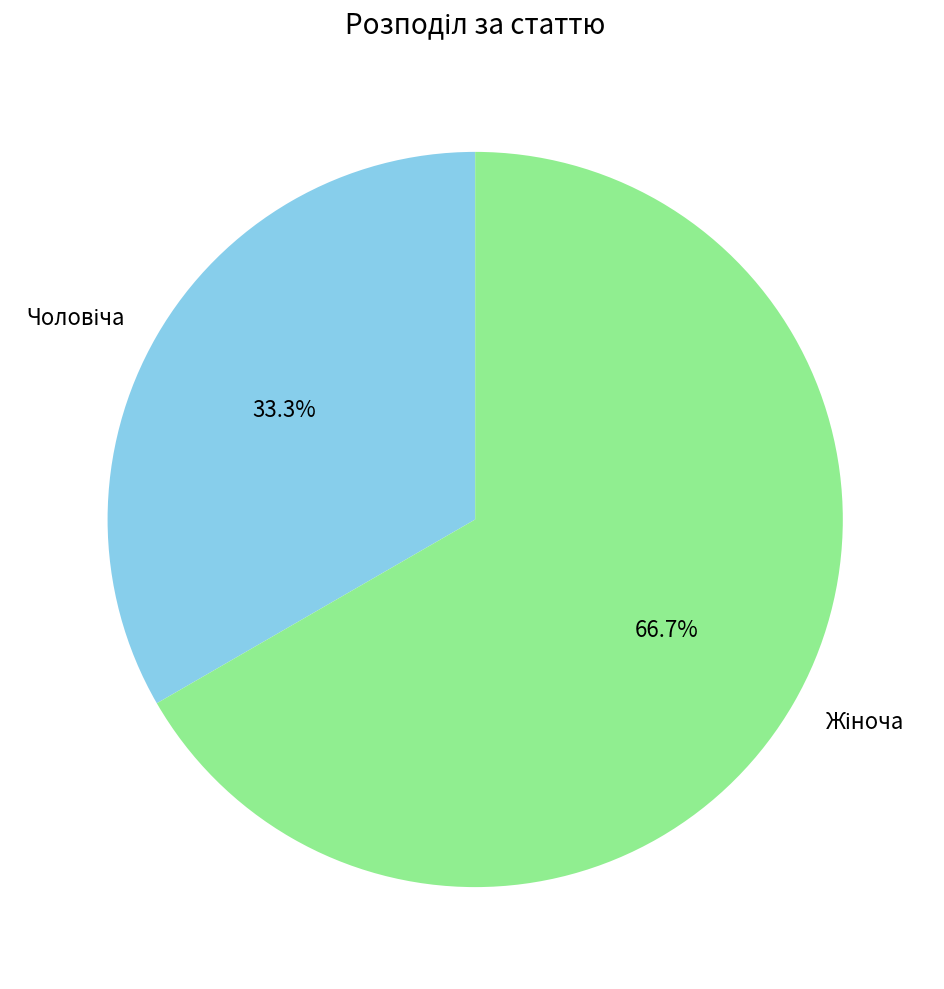

Does any single category account for the majority?

Yes